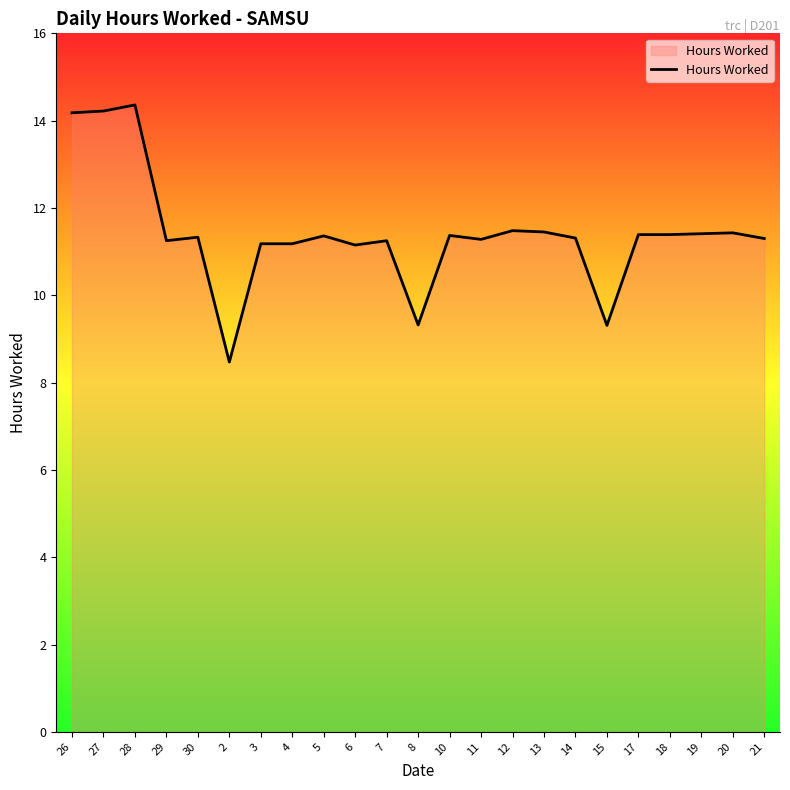

What is the ratio of the value at 5 to the value at 14?

1.0